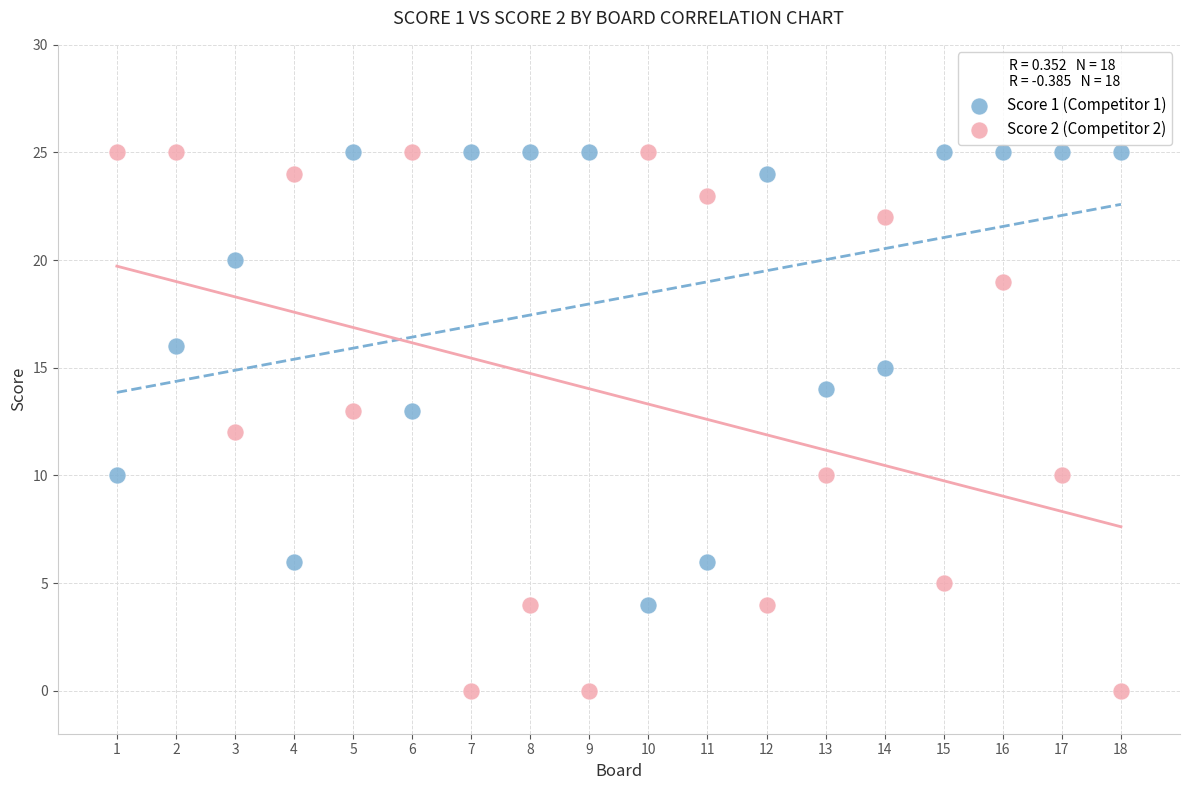

Across all data points, what is the range of X values (max minus min)?

17